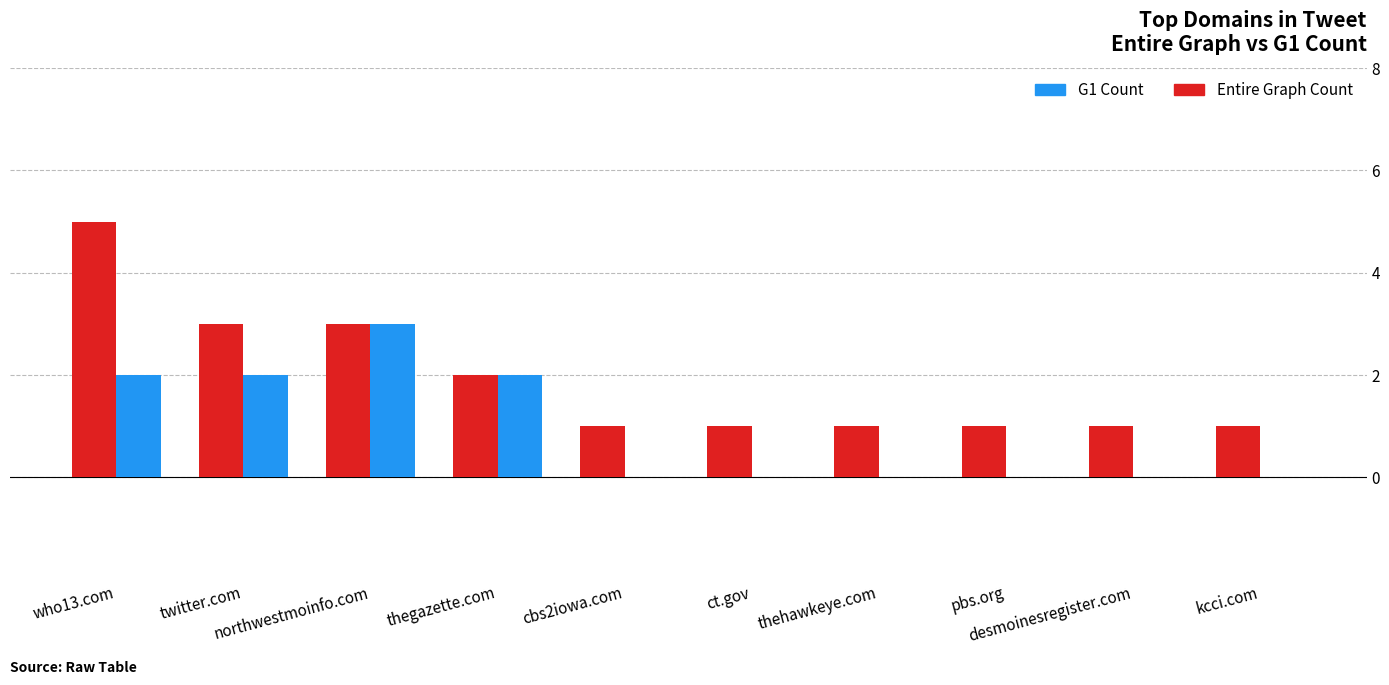

What is the sum of all Entire Graph Count values?

19